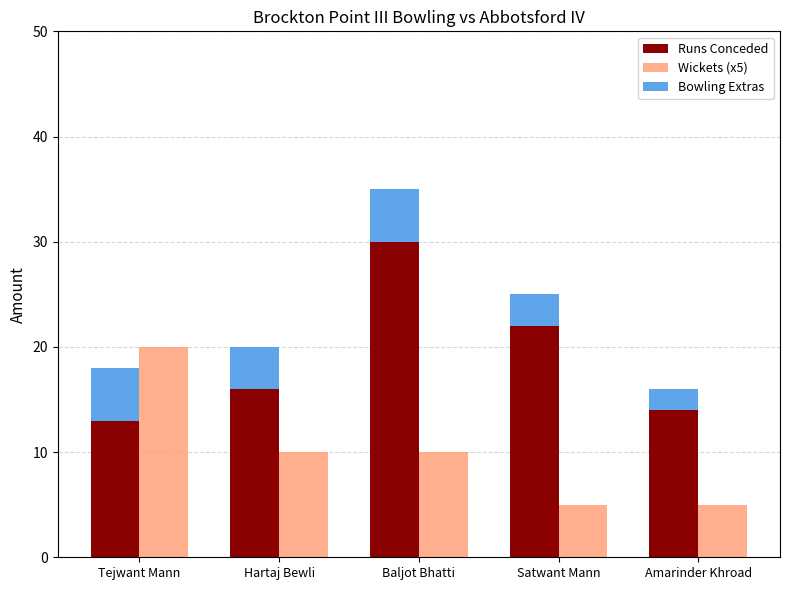

What is the total value across all series at Amarinder Khroad?

21